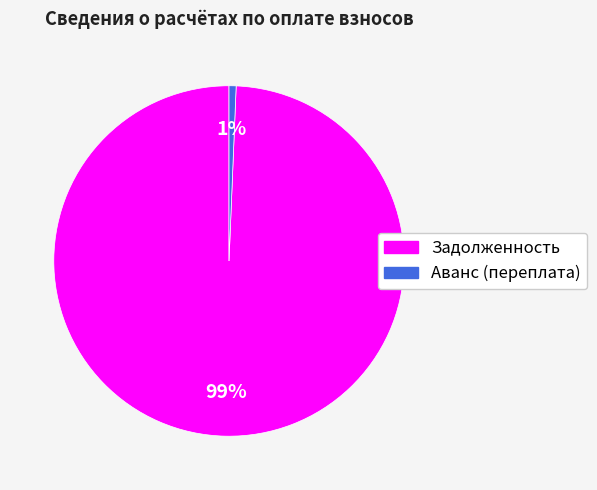

How many slices are in this pie chart?

2